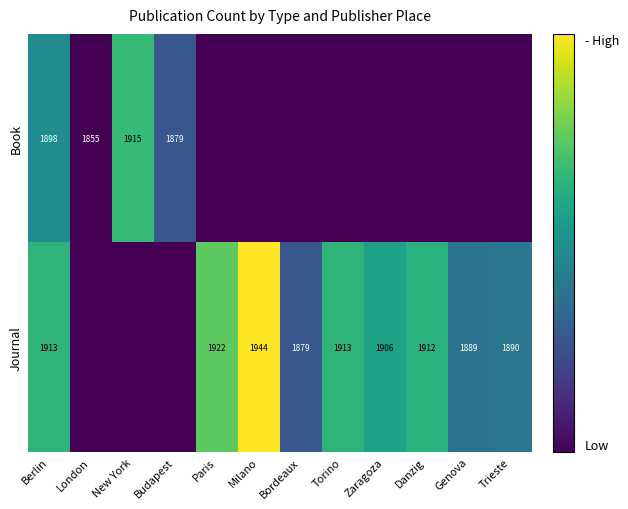

Is the value of Book at New York greater than the value of Journal at Genova?

Yes